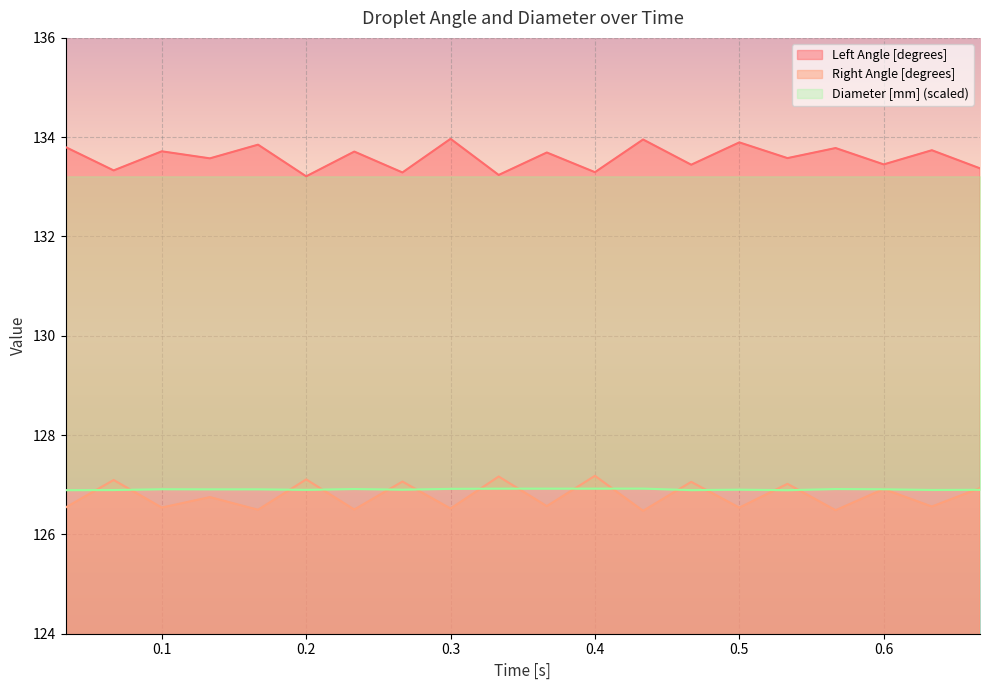

How many lines are shown in the chart?

3